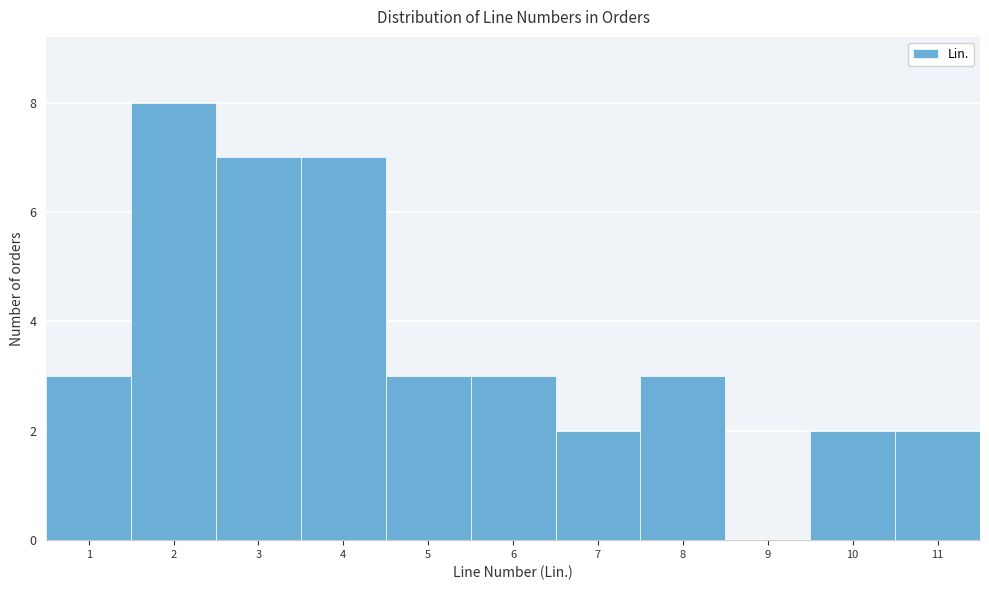

Reading left to right, transcribe this chart: for each bar, give the range it covers on the x-axis and its height. The values are not printed on the chart, so give them approximately, as read against the axis.

0.5 to 1.5: 3
1.5 to 2.5: 8
2.5 to 3.5: 7
3.5 to 4.5: 7
4.5 to 5.5: 3
5.5 to 6.5: 3
6.5 to 7.5: 2
7.5 to 8.5: 3
8.5 to 9.5: 0
9.5 to 10.5: 2
10.5 to 11.5: 2